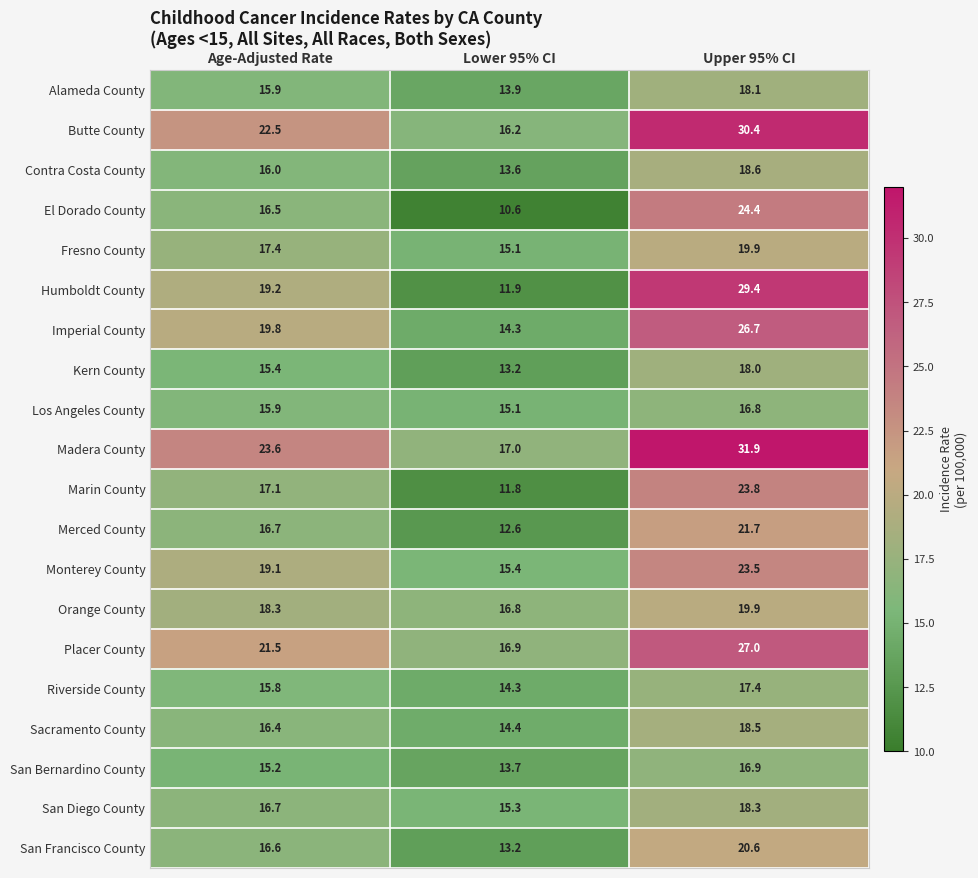

What is the greatest value displayed?

31.9